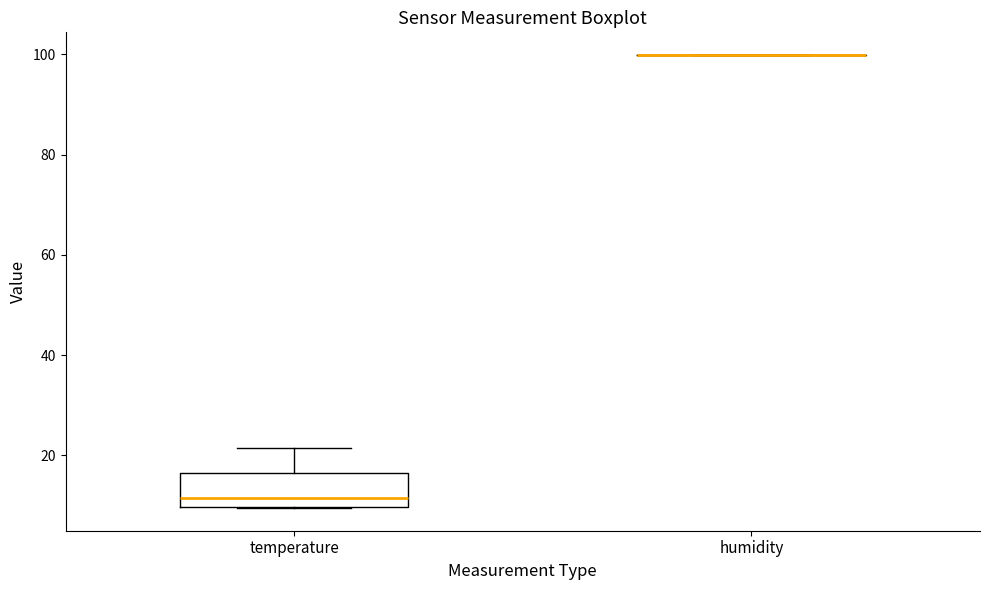

Which box is the tallest, from its lower edge to its upper edge?

temperature